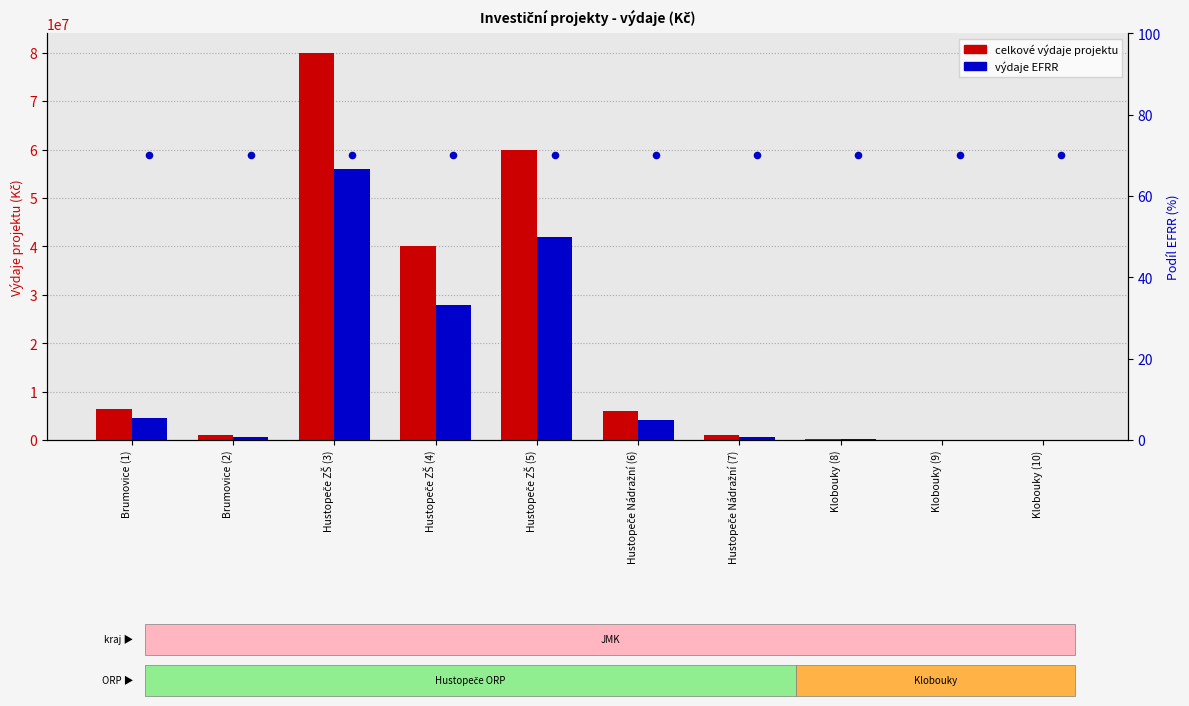

Which series has the widest spread of Y values?

celkové výdaje projektu